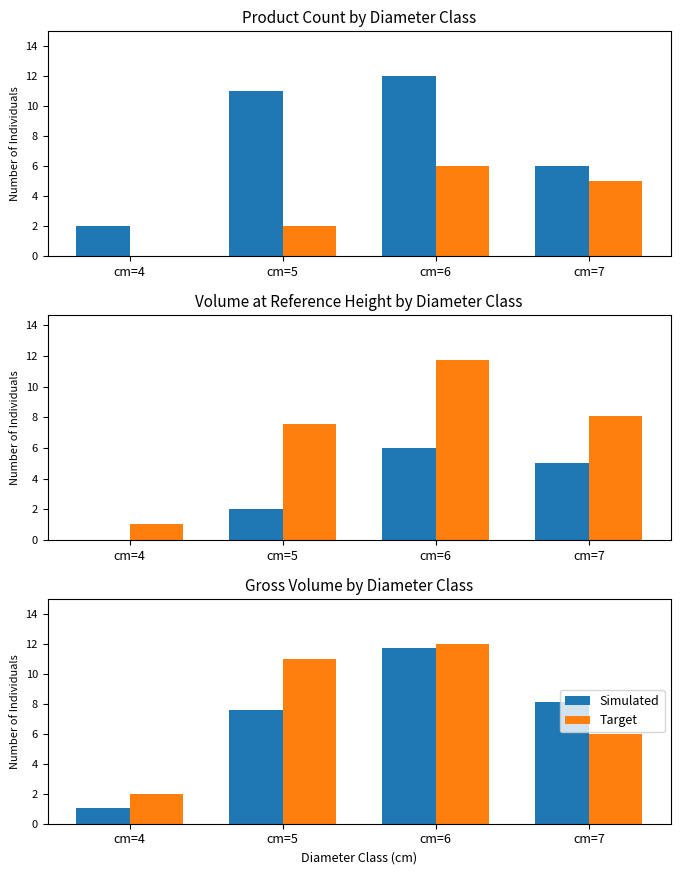

Is the value of Simulated at cm=4 greater than the value of Target at cm=7?

No